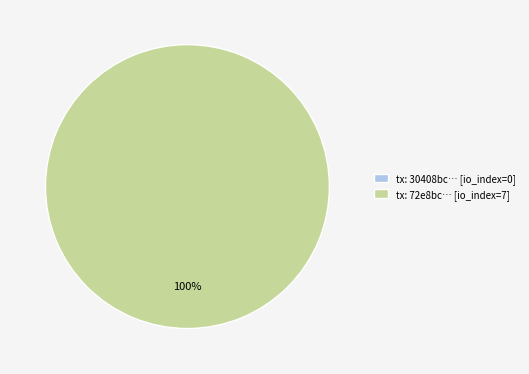

What is the total percentage of tx_hash_1 (io_index=7) and tx_hash_0 (io_index=0)?

100.0%